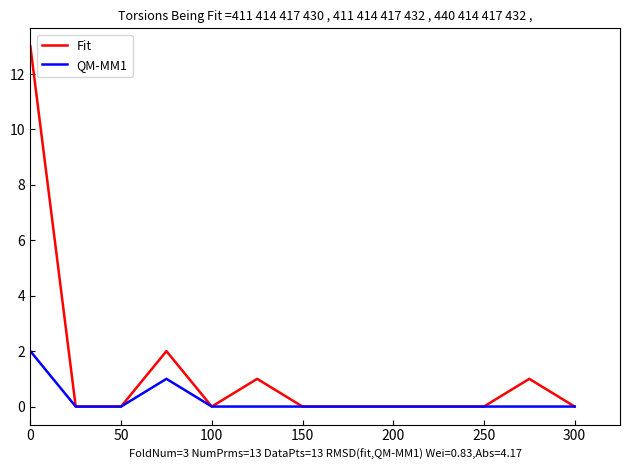

Rank the series by their average value, from lowest to highest.

QM-MM1, Fit